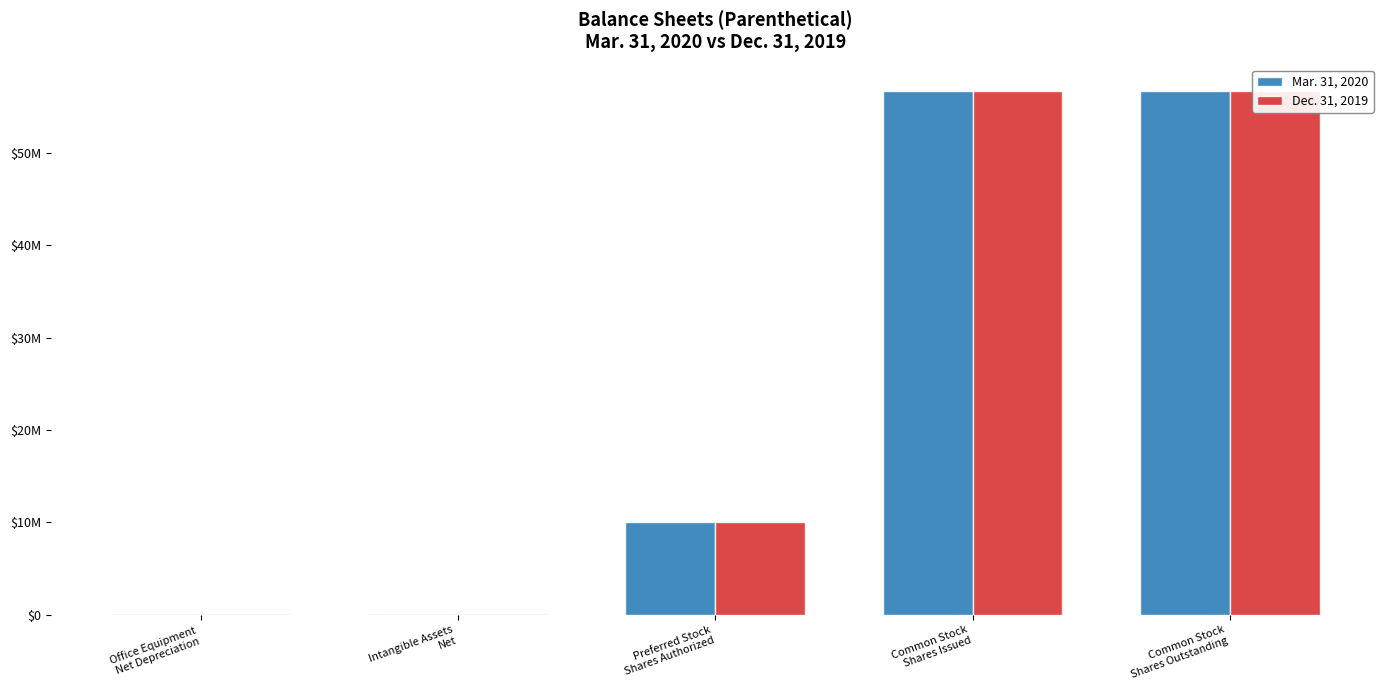

What is the total value across all series at Office Equipment
Net Depreciation?

242512